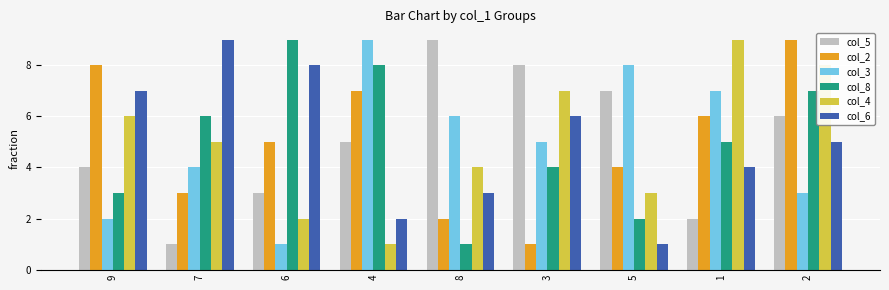

What is the smallest value displayed?

1